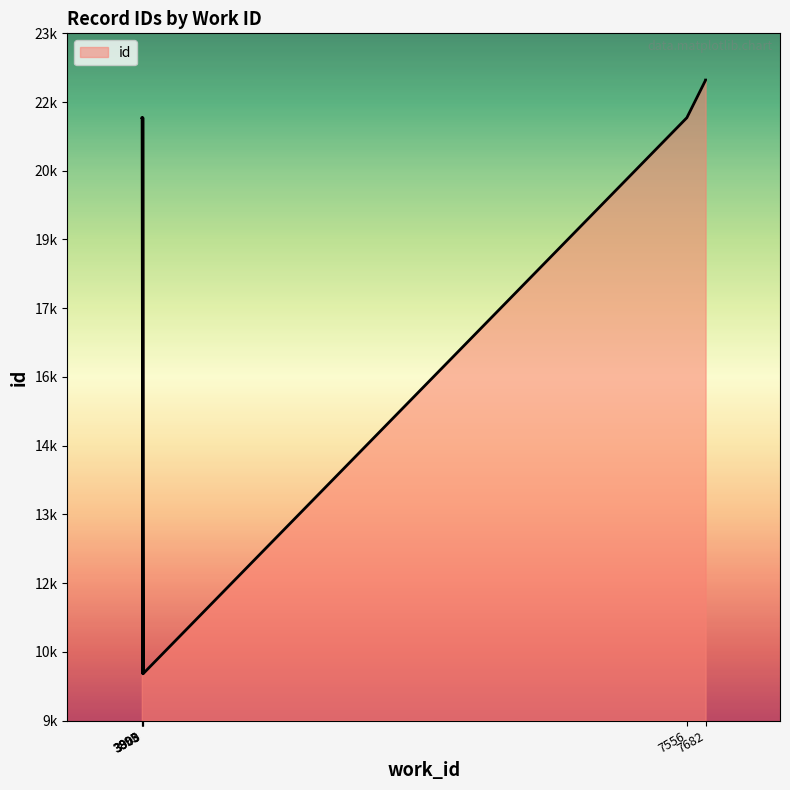

Does the chart have visible grid lines?

No